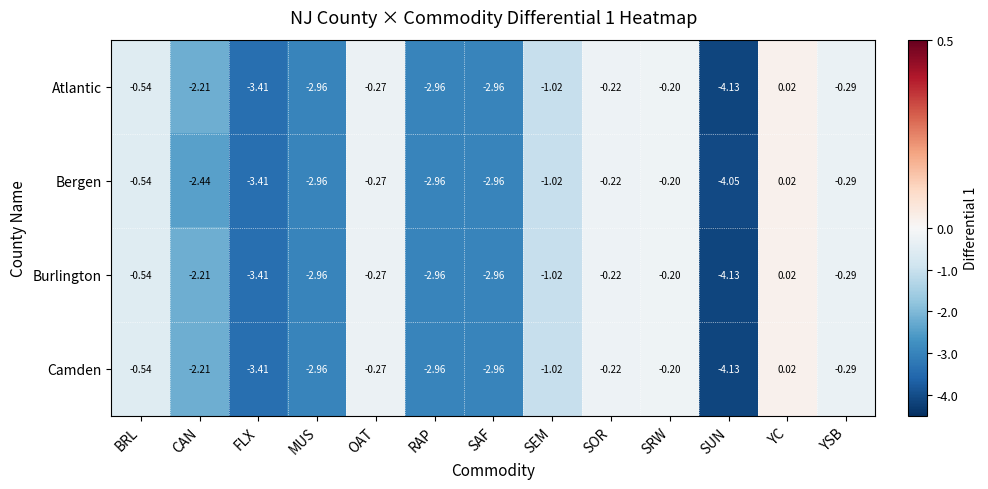

Which label corresponds to the smallest value in the chart?

SUN